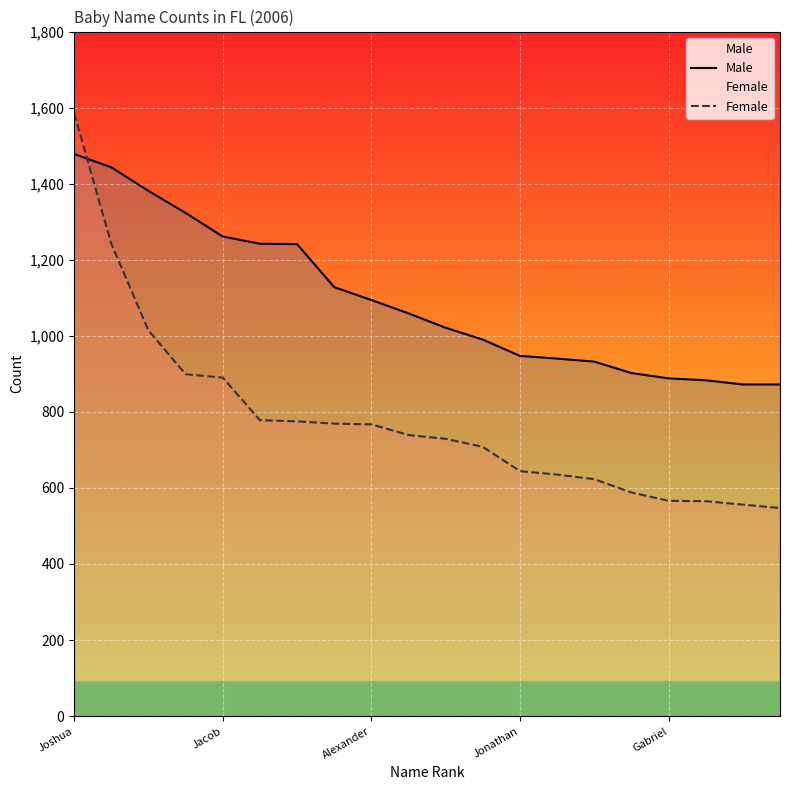

The Female series shows 912 at Gabriel. True or false?

False